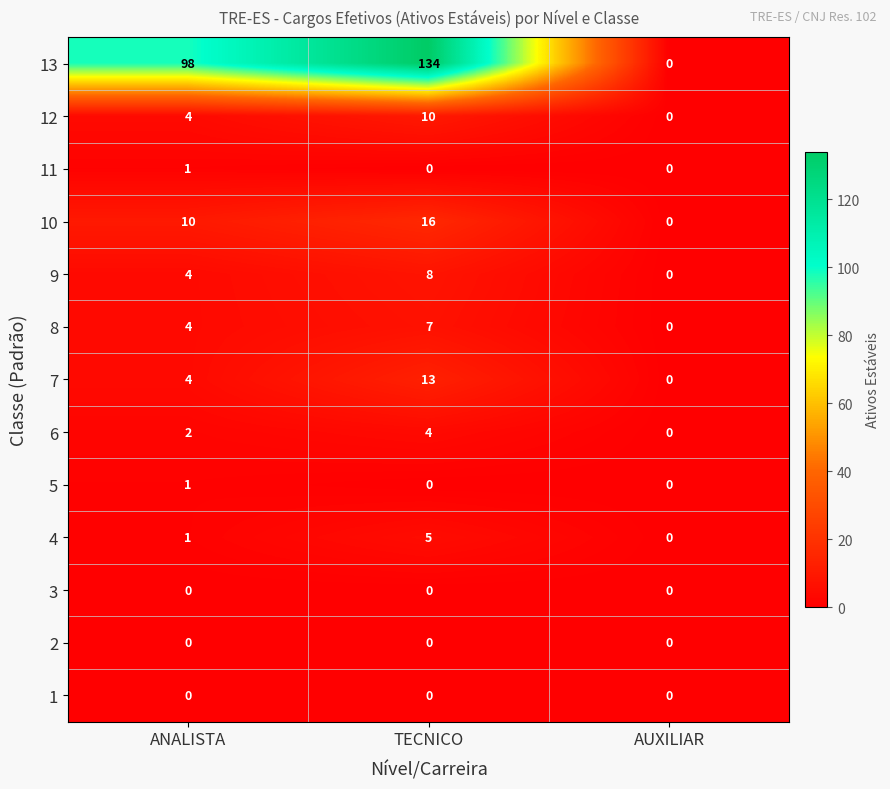

At which label does 13 reach its minimum?

AUXILIAR